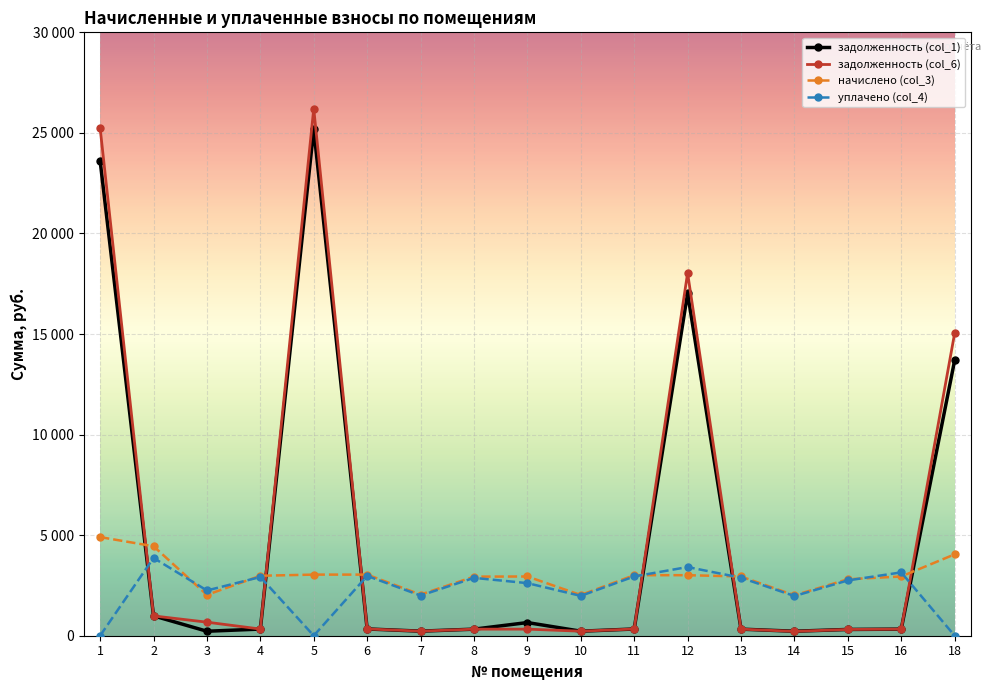

Where do уплачено (col_4) and задолженность (col_1) first cross each other?

1 and 2